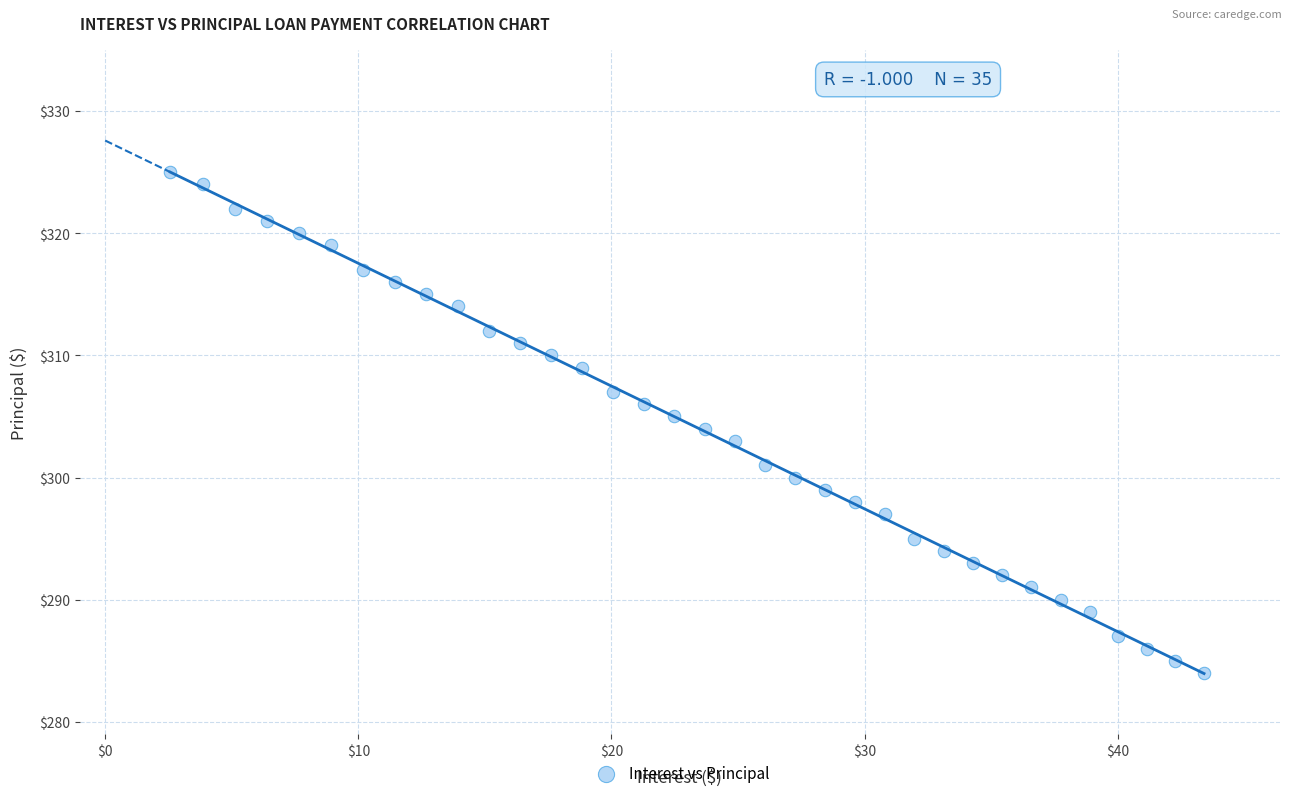

What is the range of Y values (max minus min)?

41